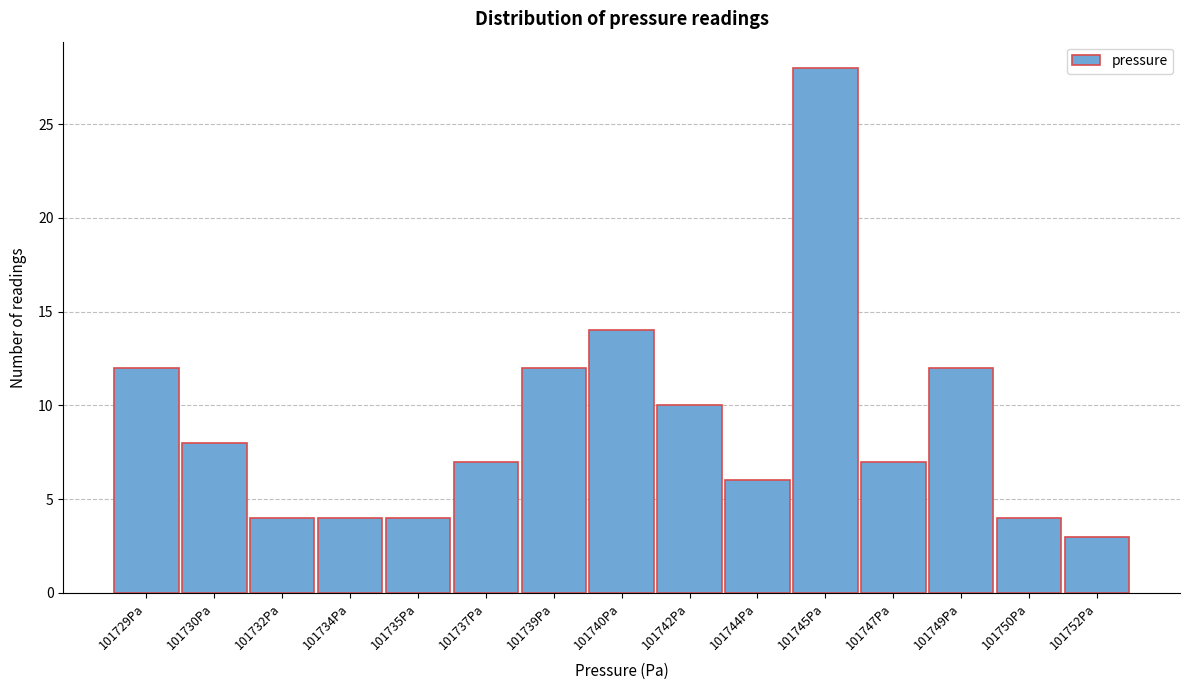

Reading left to right, transcribe all the data shown in this chart.

101729Pa=12	101730Pa=8	101732Pa=4	101734Pa=4	101735Pa=4	101737Pa=7	101739Pa=12	101740Pa=14	101742Pa=10	101744Pa=6	101745Pa=28	101747Pa=7	101749Pa=12	101750Pa=4	101752Pa=3